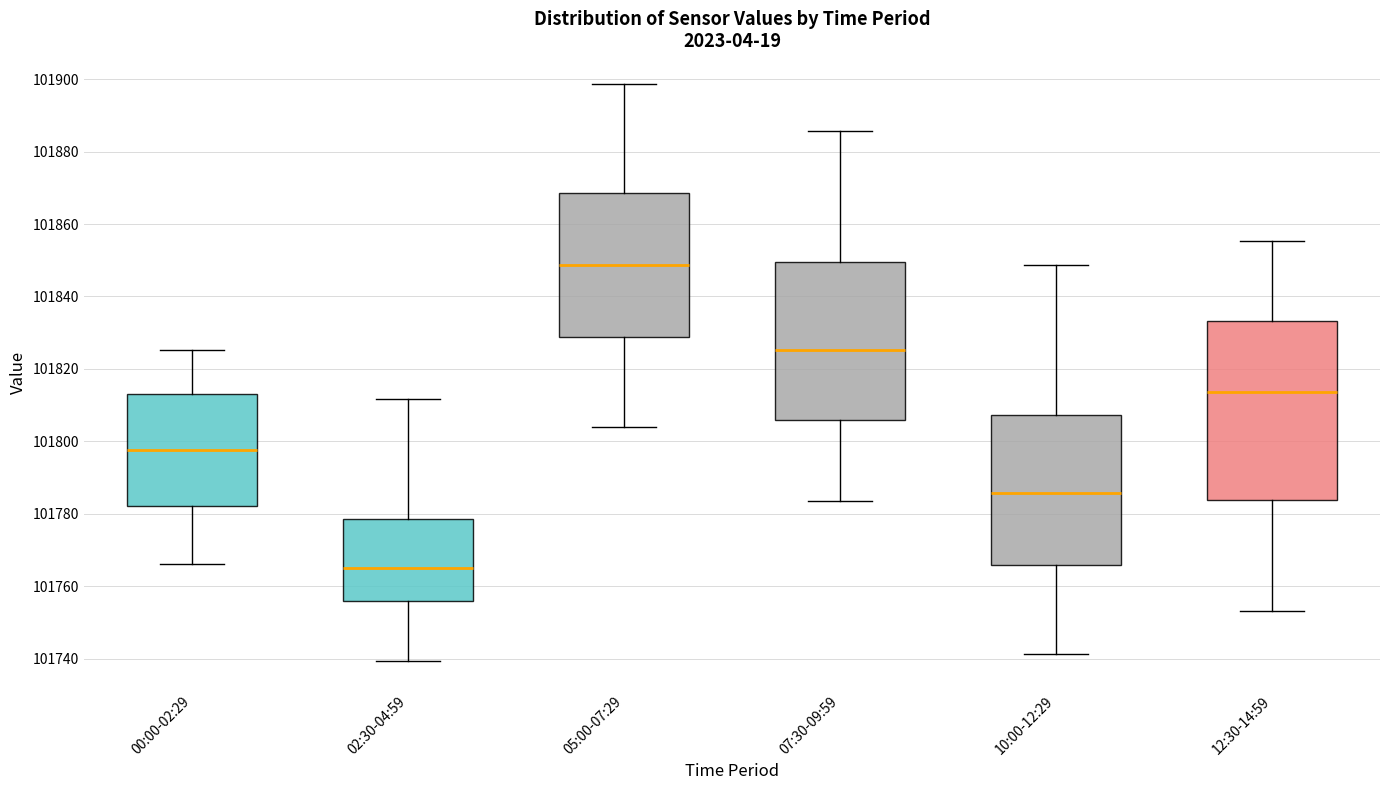

Where is the upper edge of the box for 05:00-07:29 on the y-axis? The values are not printed on the chart, so give them approximately, as read against the axis.

101868